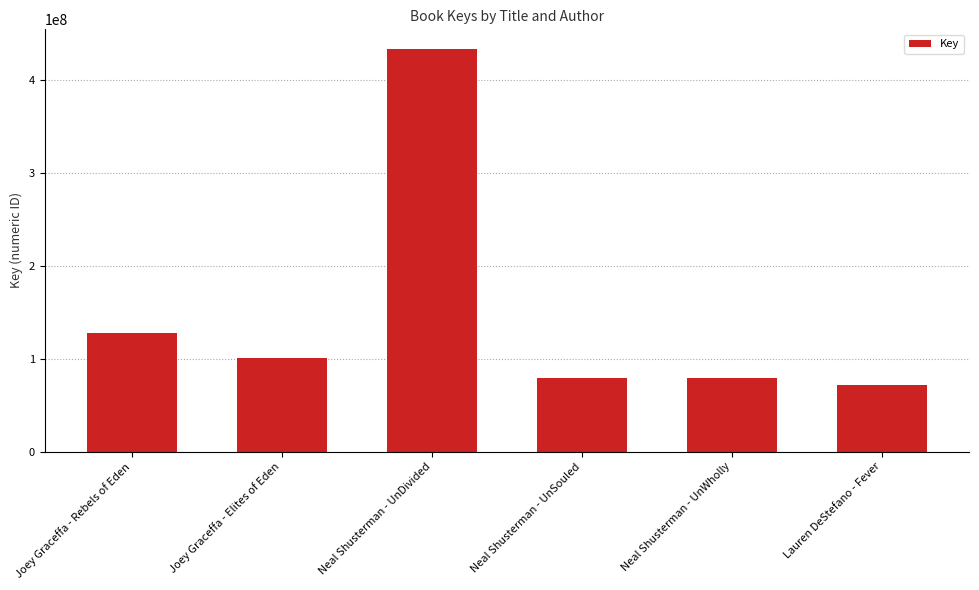

What is the change in value from Neal Shusterman - UnSouled to Lauren DeStefano - Fever?

-7577353